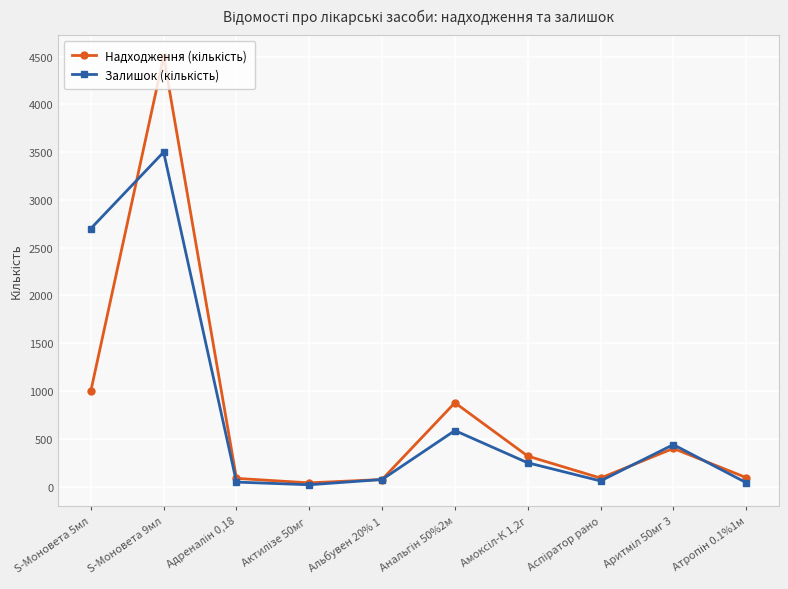

What is the label of the 6th point from the right?

Альбувен 20% 1